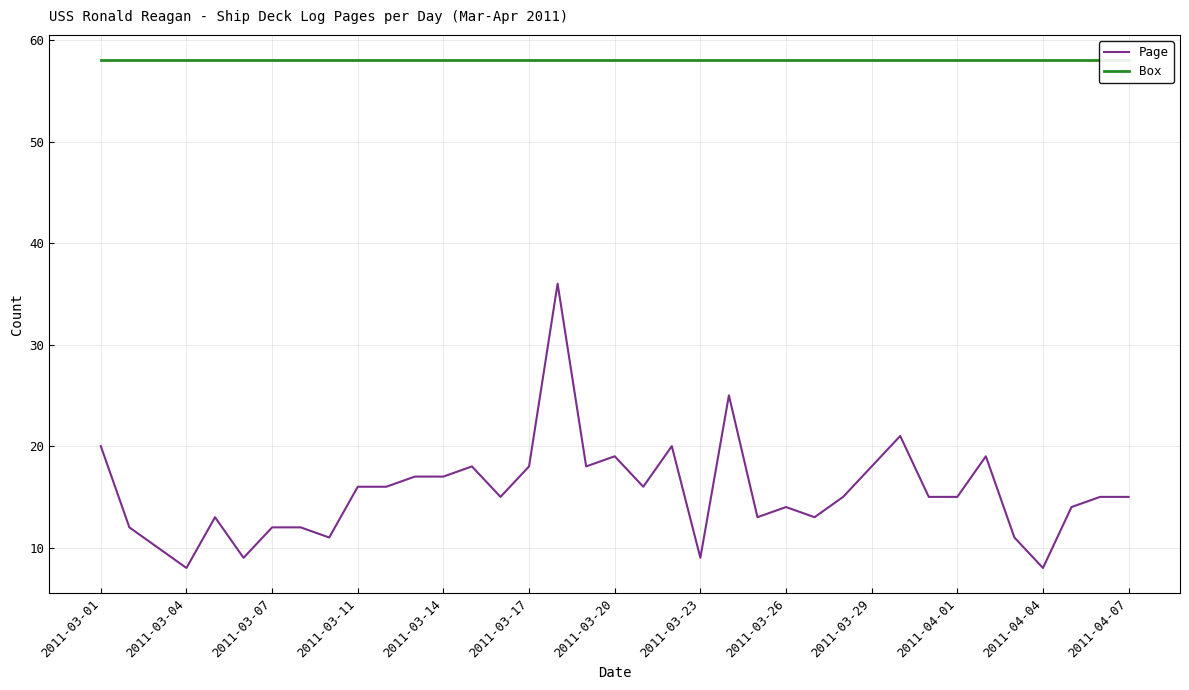

What is the maximum value for Page?

36